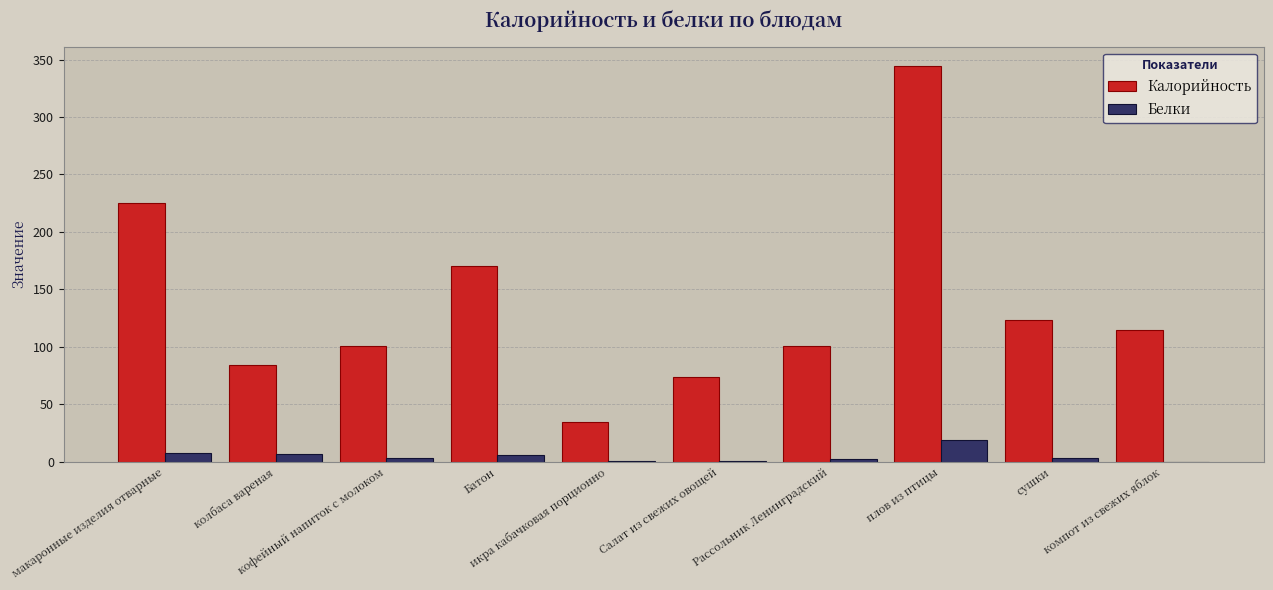

What is the greatest value displayed?

344.0